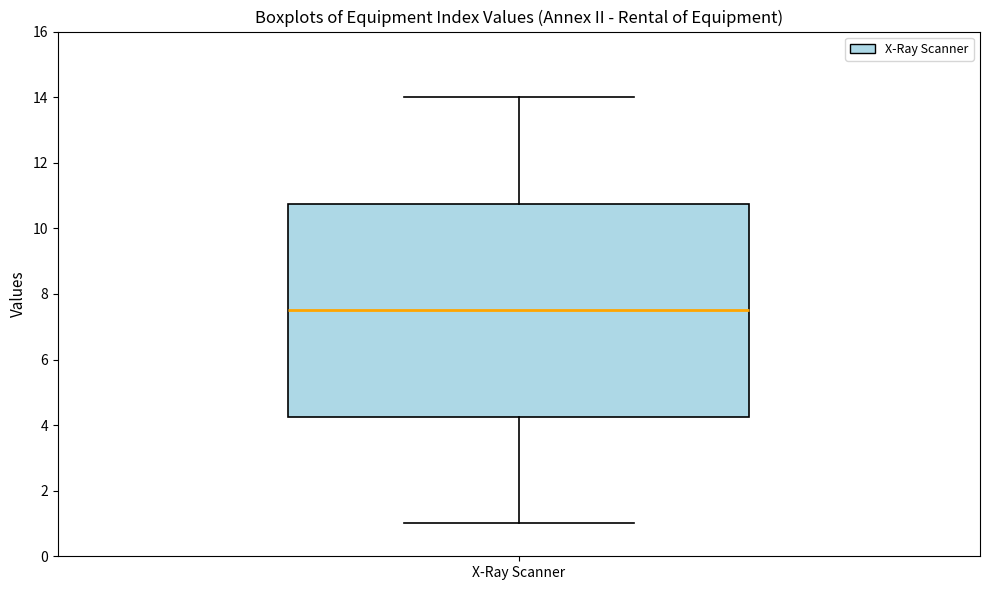

Where does the lower whisker of the box for X-Ray Scanner end on the y-axis? The values are not printed on the chart, so give them approximately, as read against the axis.

1.0